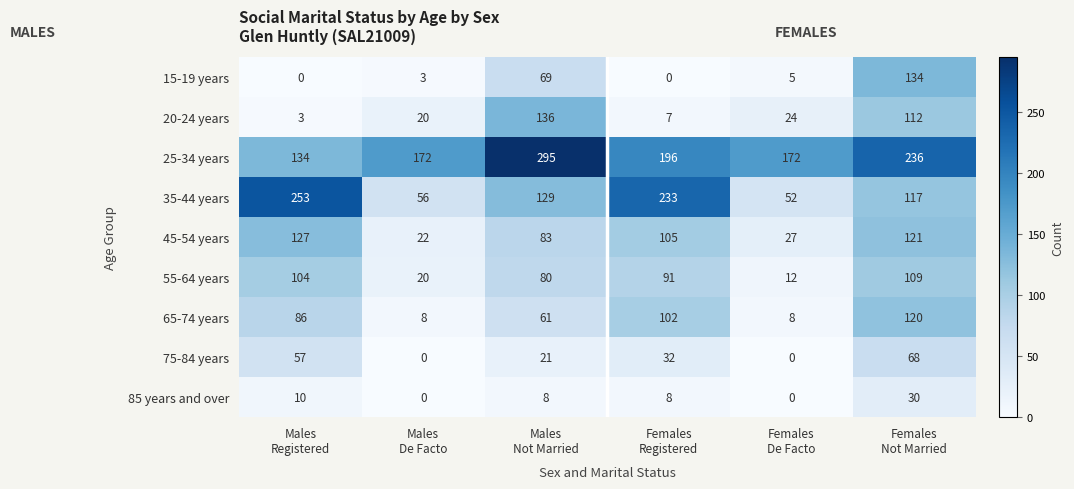

What is the maximum value shown in the chart?

295